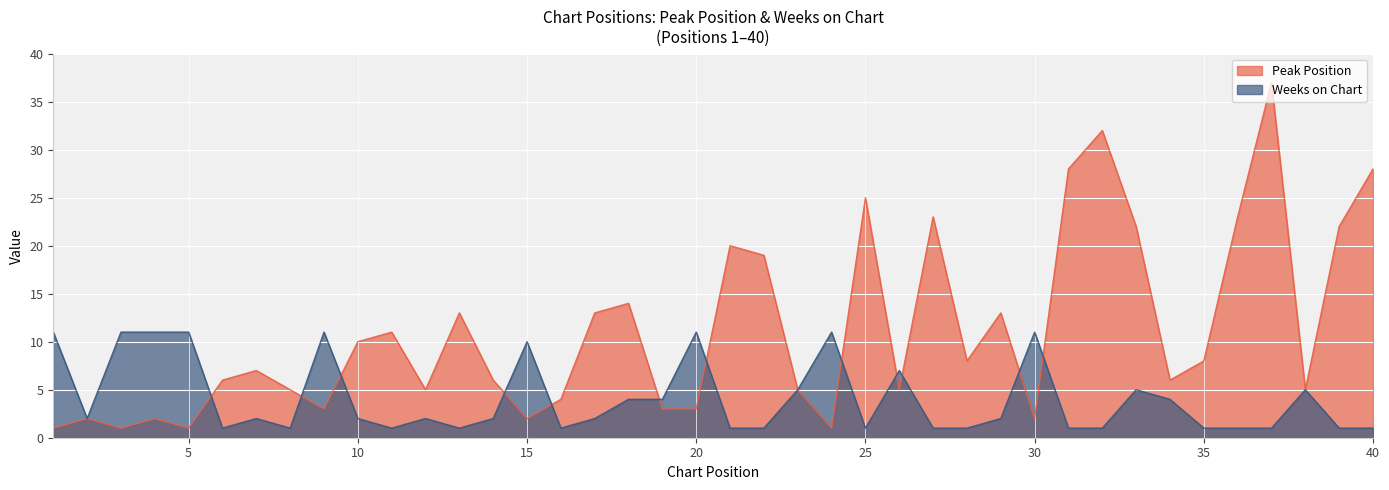

What is the sum of all Peak Position values?

444